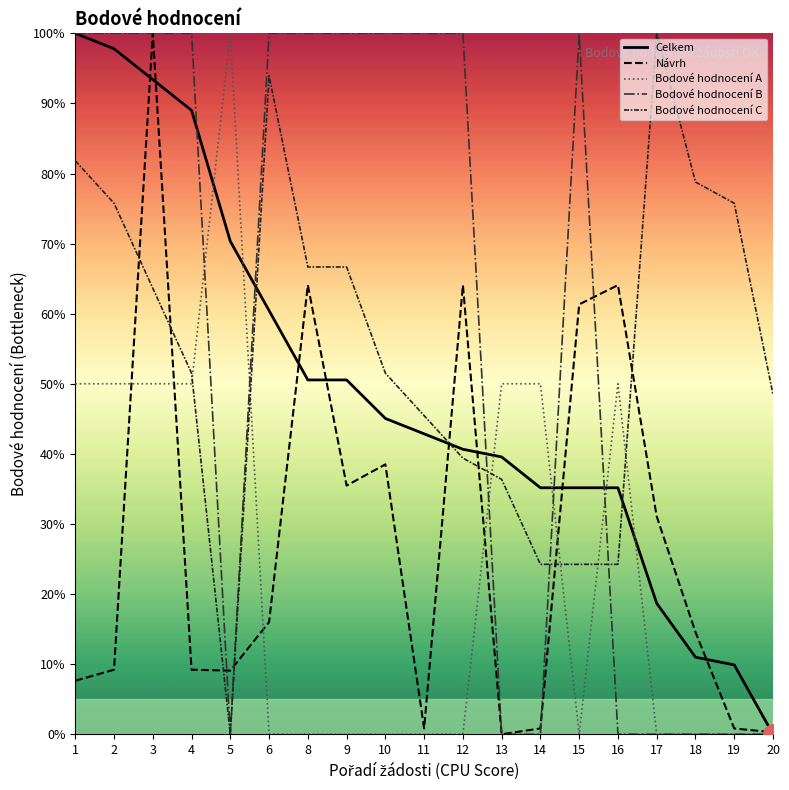

At which label is Bodové hodnocení A closest to 50?

1